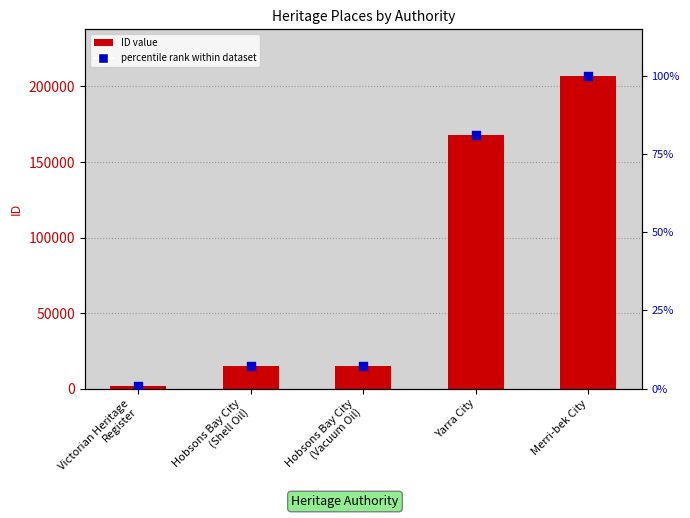

Which series has the widest spread of Y values?

ID value